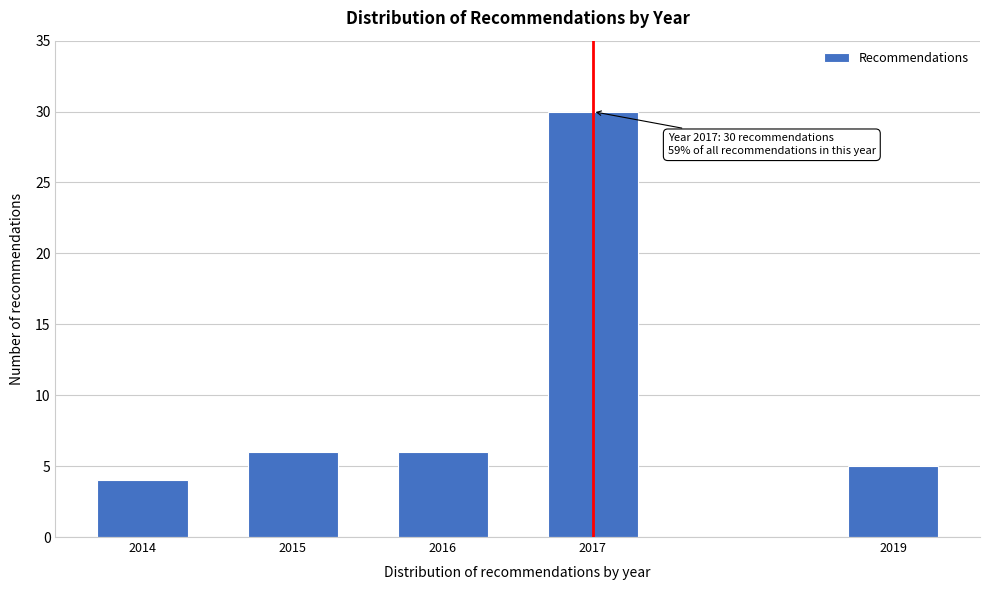

Reading left to right, list all the values displayed in this chart.

4	6	6	30	5